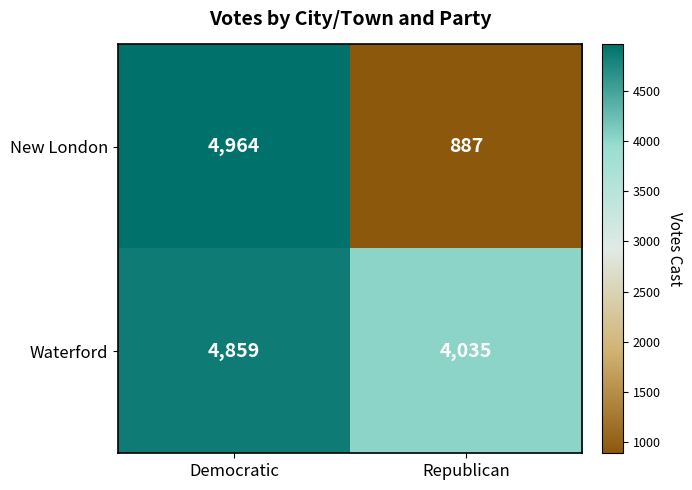

Which series has the widest spread of values?

New London